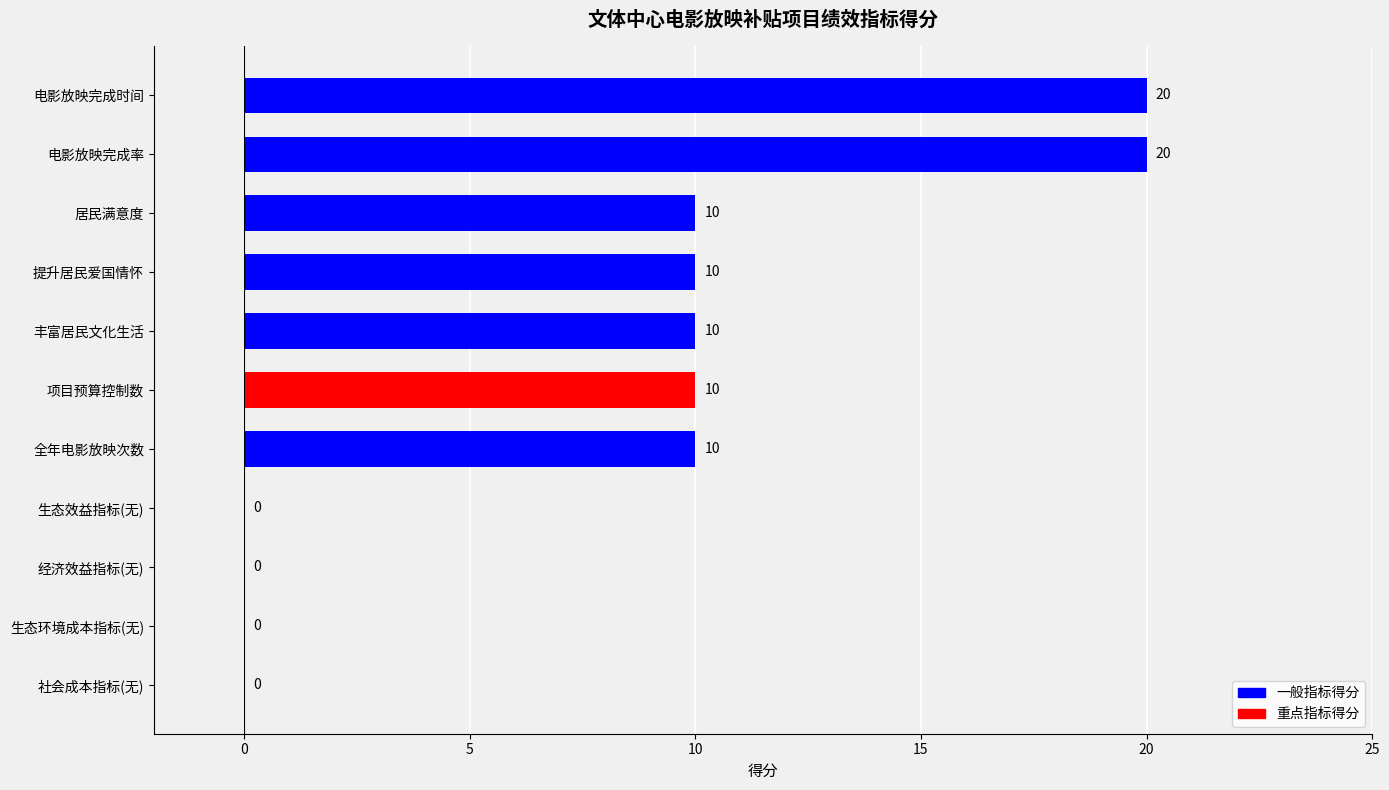

Between 社会成本指标(无) and 电影放映完成时间, which is larger?

电影放映完成时间